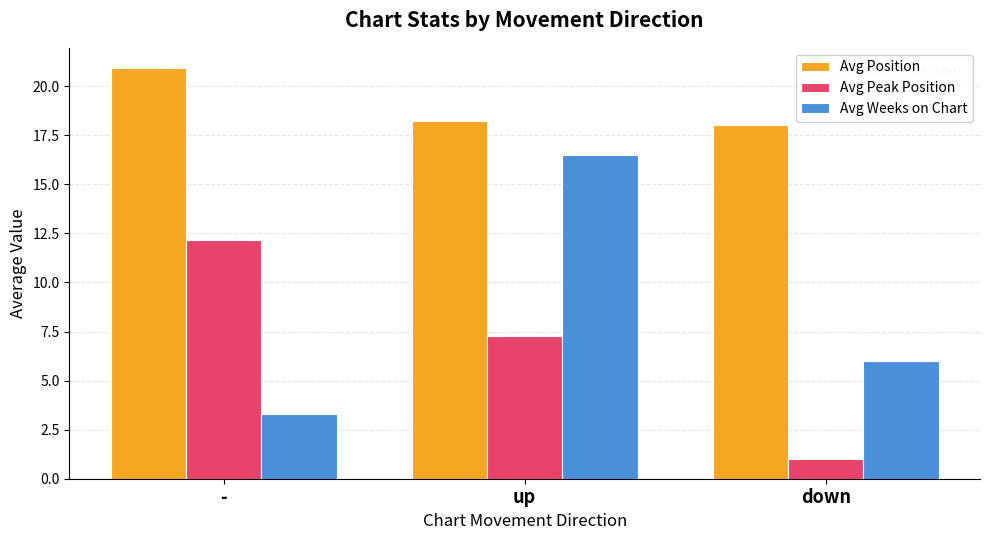

What is the lowest value of the Avg Peak Position series?

1.0